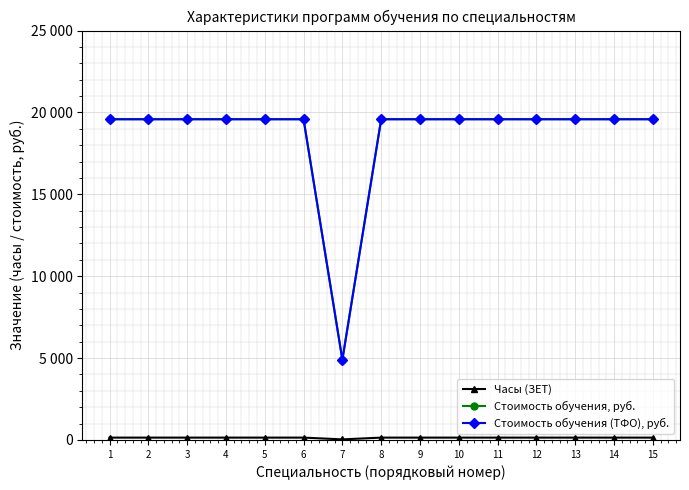

Does the chart have visible grid lines?

Yes